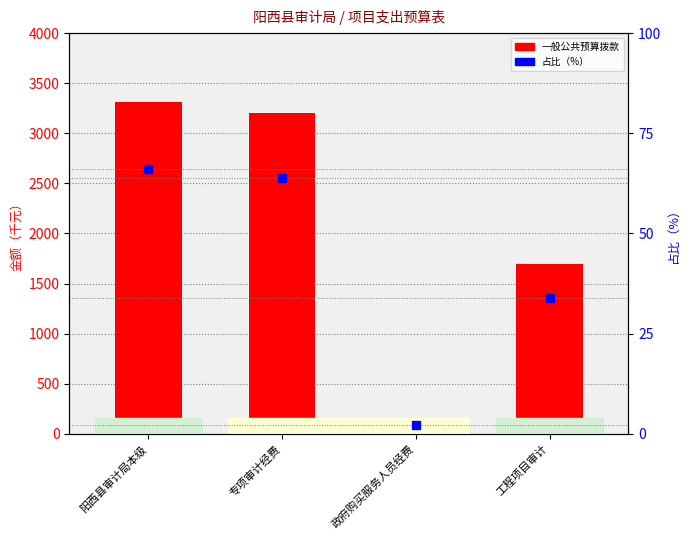

The 占比（%） series shows 45.7 at 工程项目审计. True or false?

False